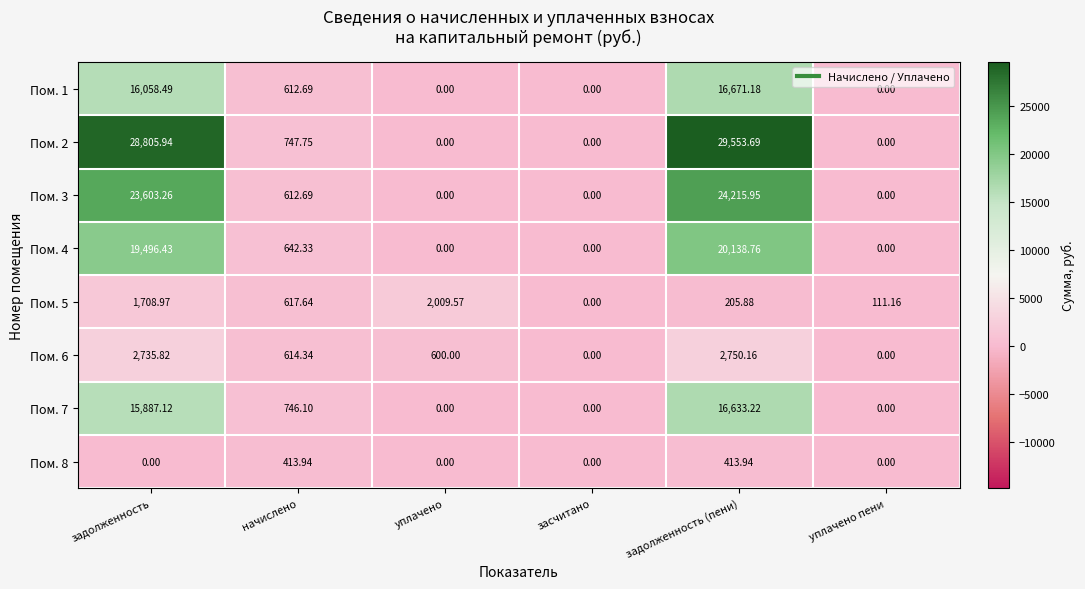

Which category has the highest value in the Пом. 7 series?

задолженность (пени)